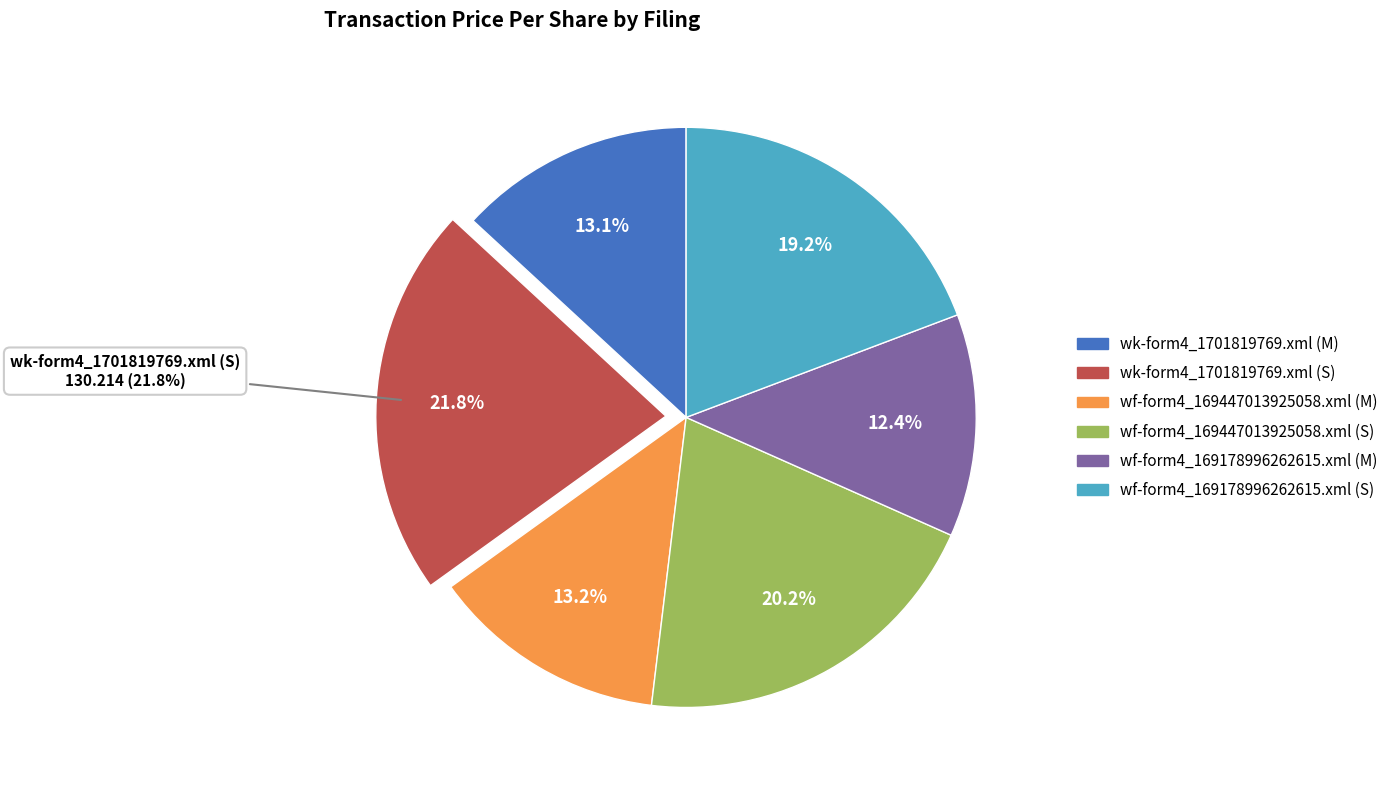

Between wf-form4_169447013925058.xml (S) and wf-form4_169447013925058.xml (M), which is larger?

wf-form4_169447013925058.xml (S)